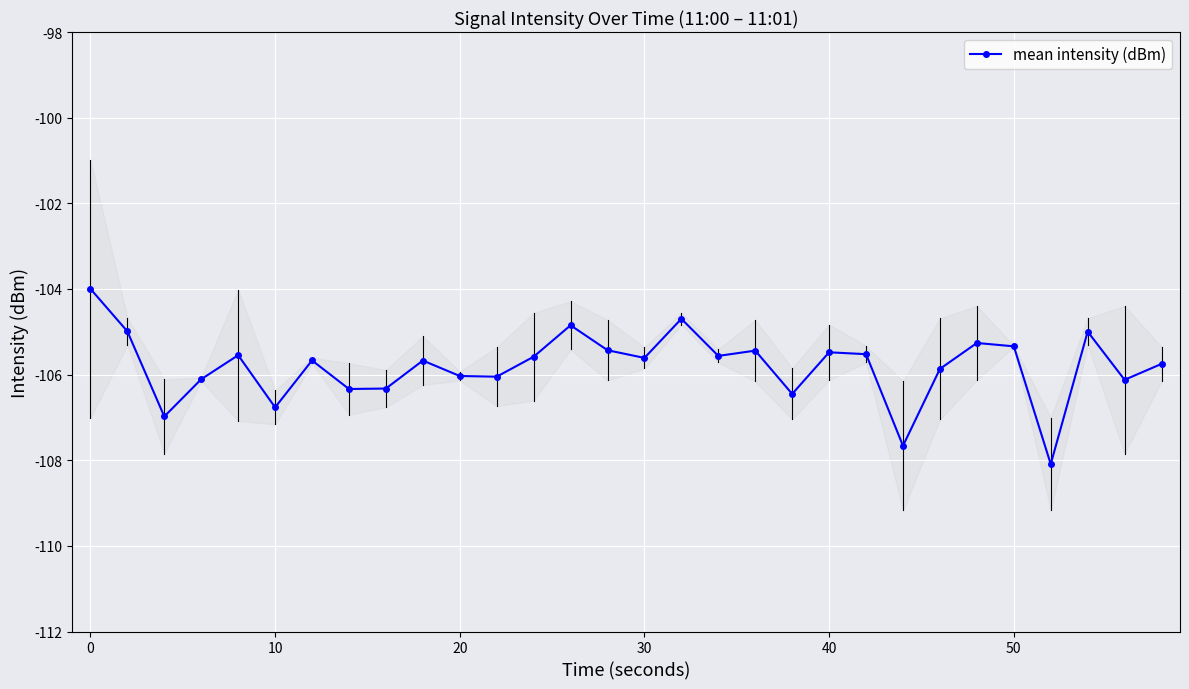

Is it true that mean intensity (dBm) equals -106.8 at 10?

True